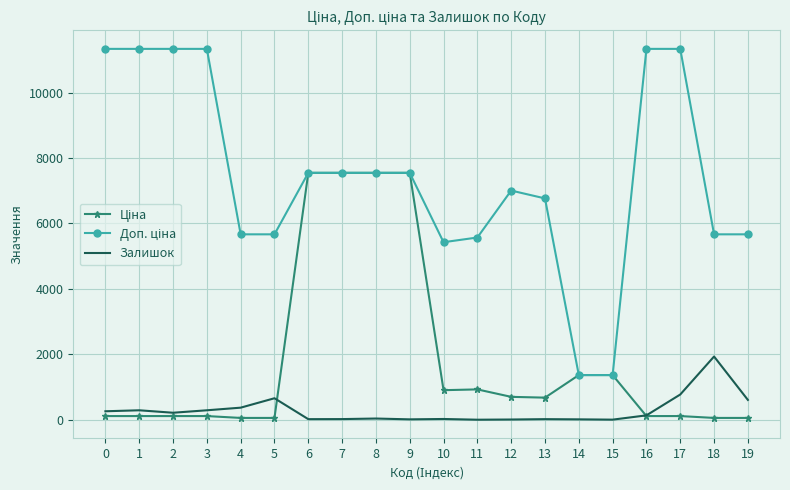

What is the maximum value shown in the chart?

11334.0